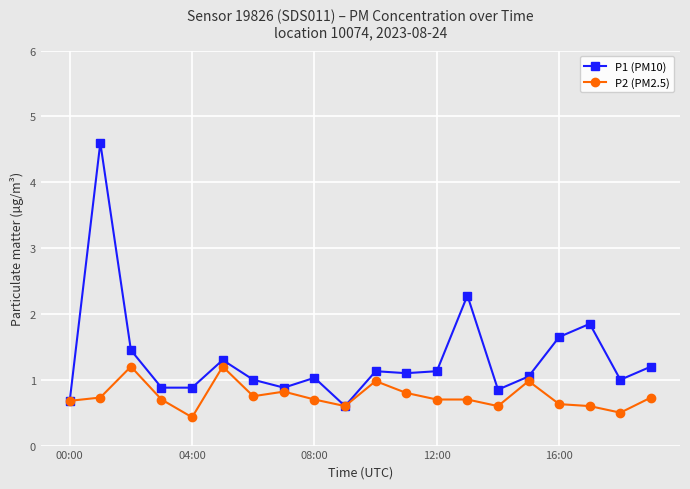

What is the value of the P2 (PM2.5) point at the 8th from the left?

0.8